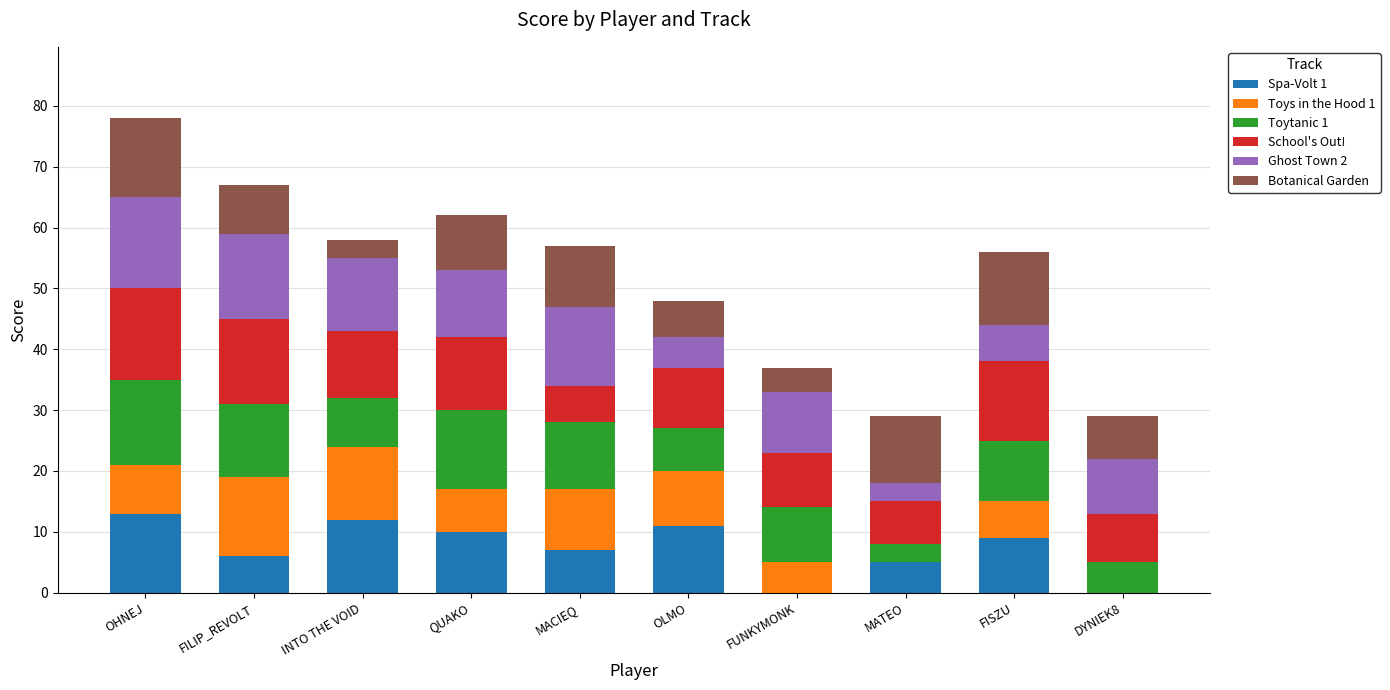

At which category is the sum across all series the highest?

OHNEJ